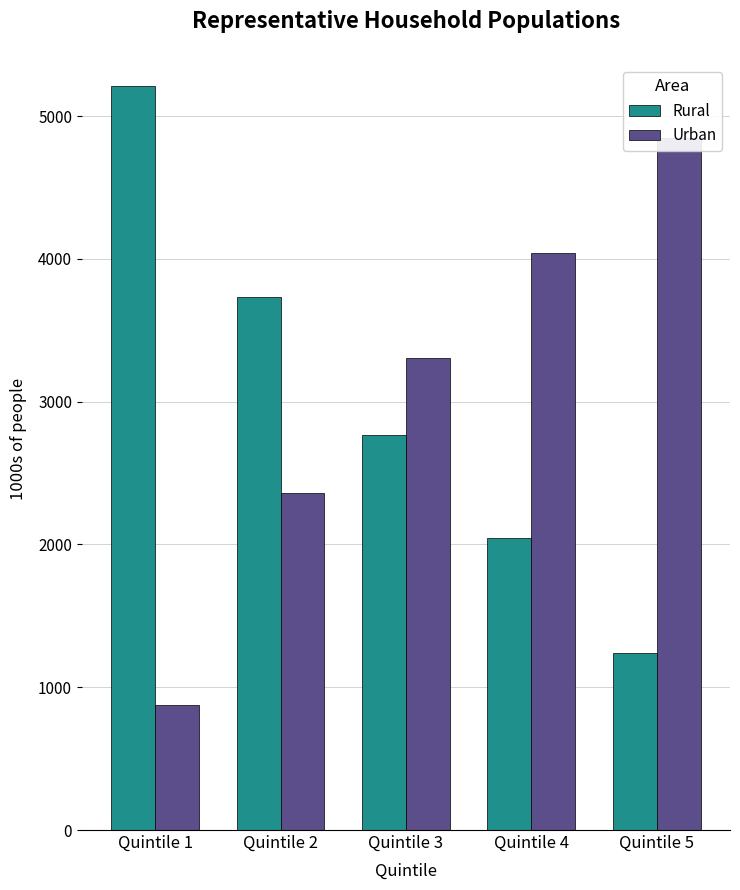

What is the average value of the Rural series?

2998.3